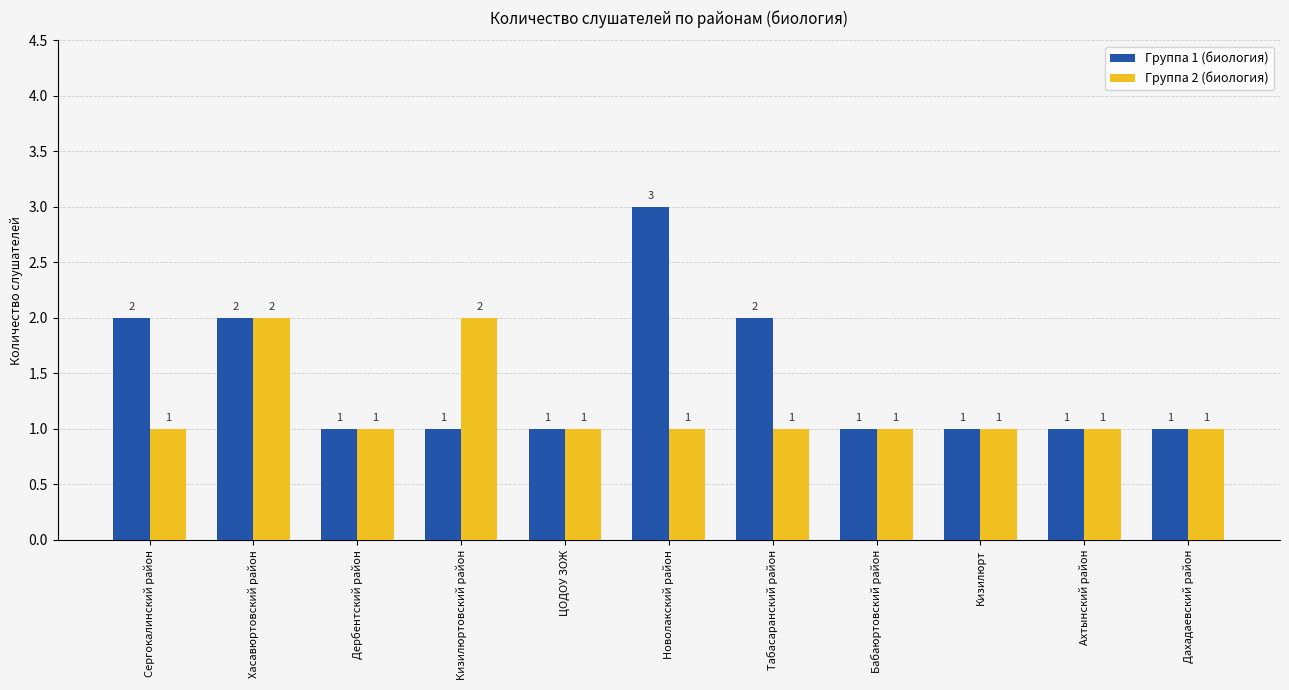

Rank the series by their average value, from highest to lowest.

Группа 1 (биология), Группа 2 (биология)